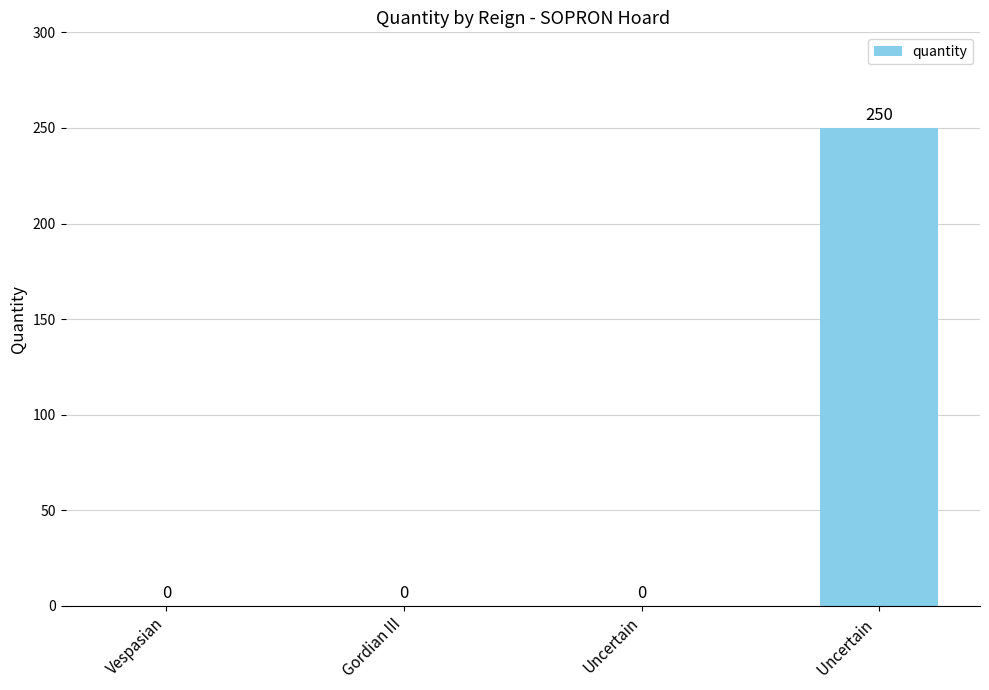

Reading left to right, transcribe all the data shown in this chart.

0	0	0	250